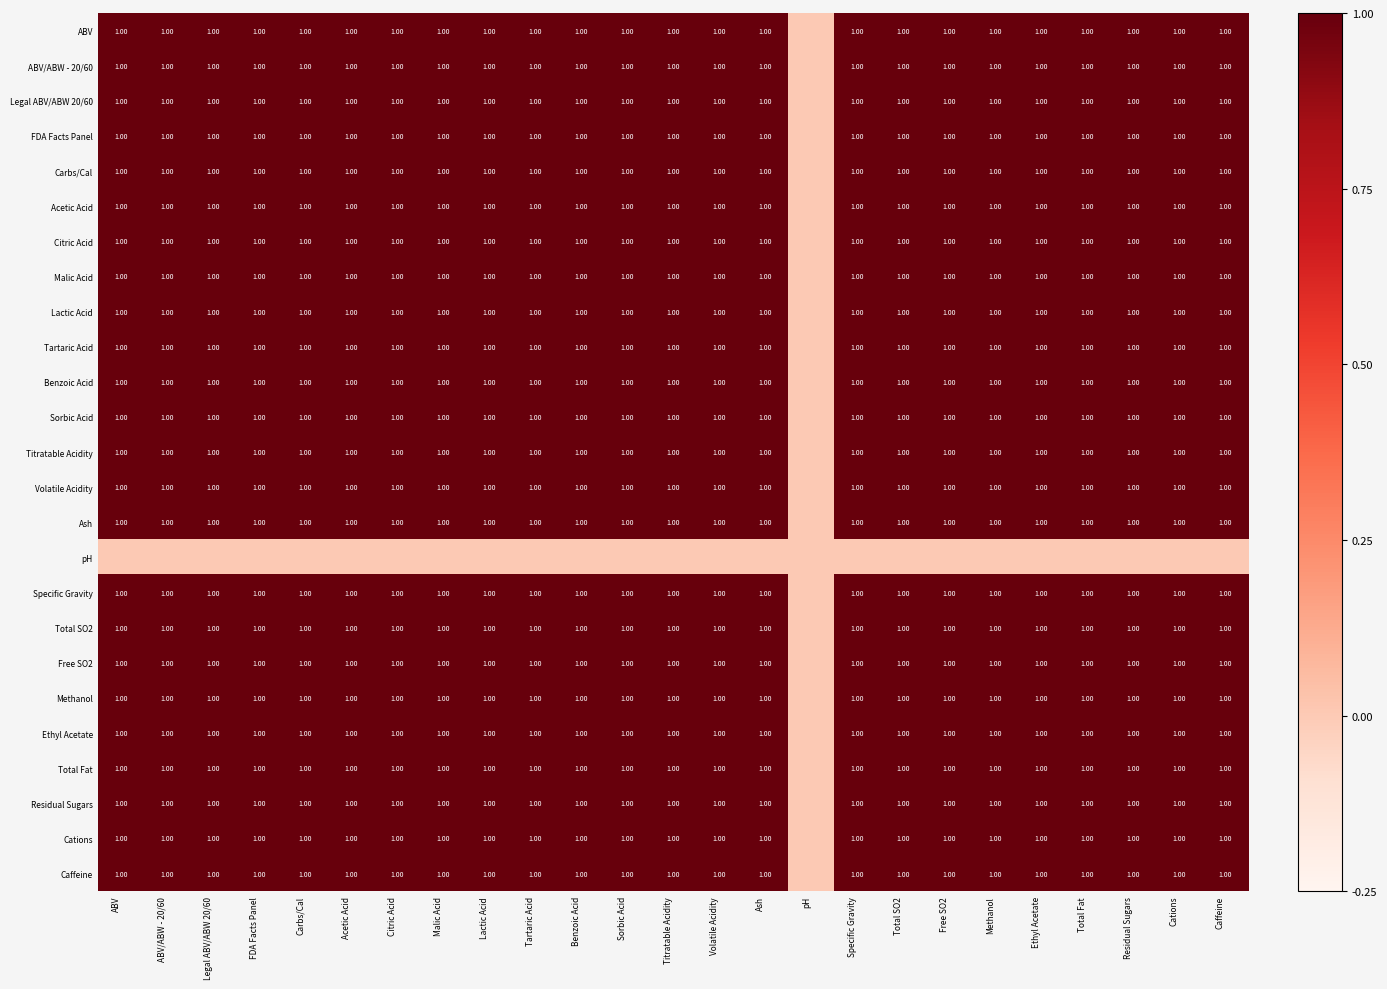

Which series has the widest spread of values?

ABV